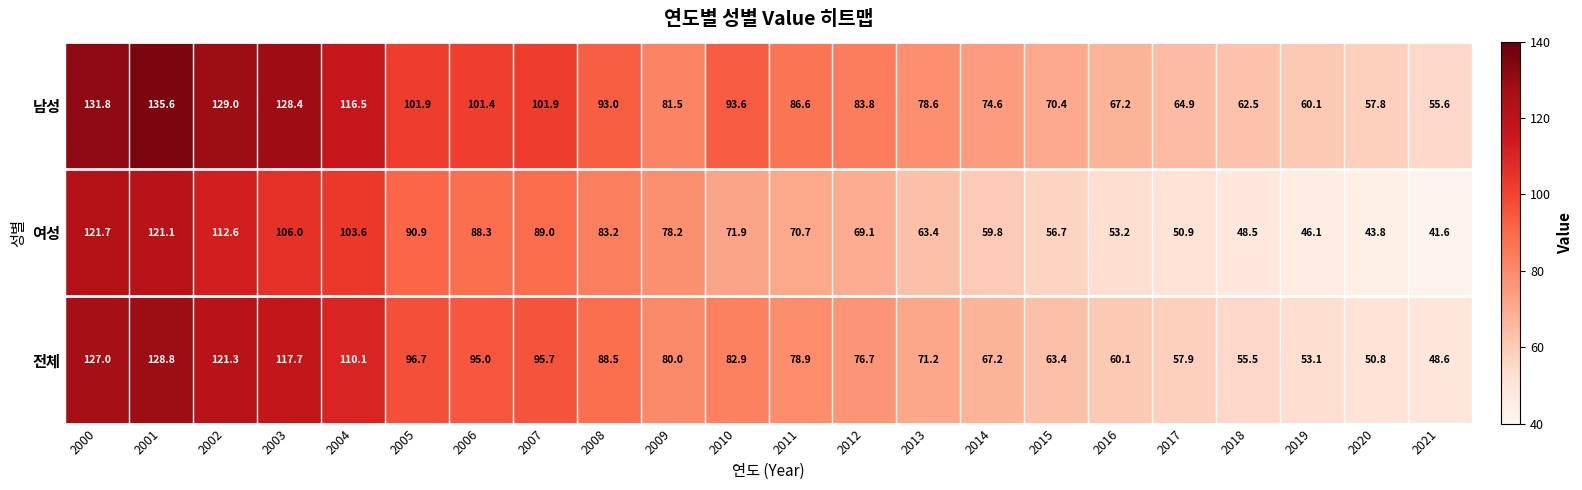

What is the sum of the 남성 values at 2020 and 2013?

136.4